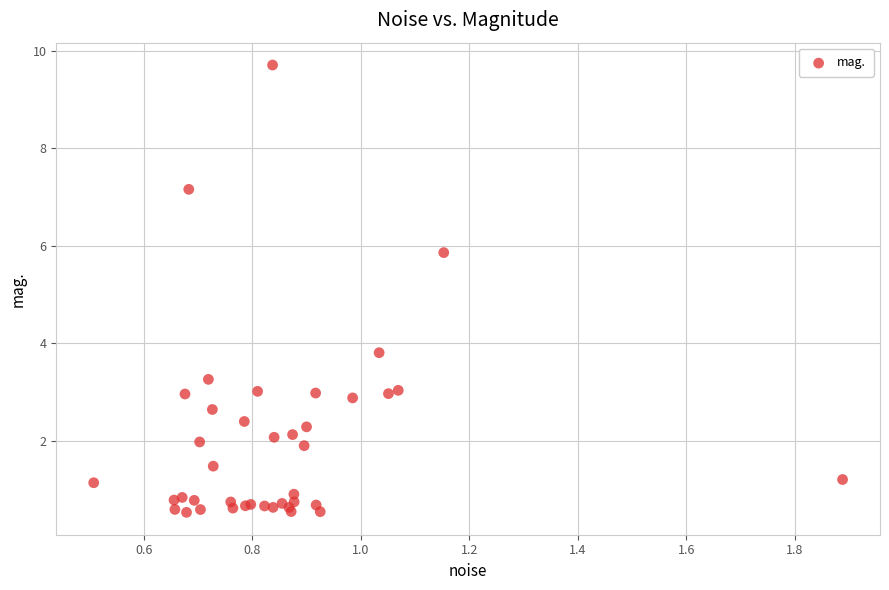

What Y value in the scatter plot is closest to 5?

5.9